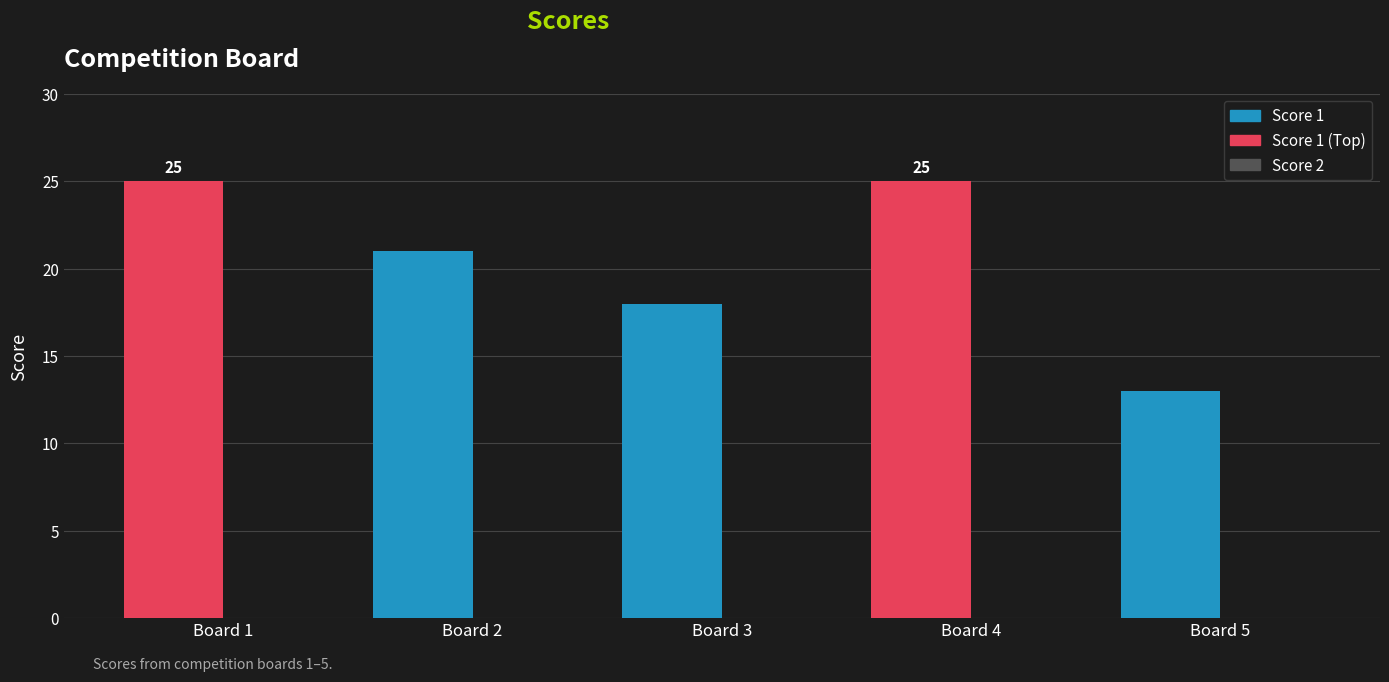

Which category has the highest value across all series?

Board 1